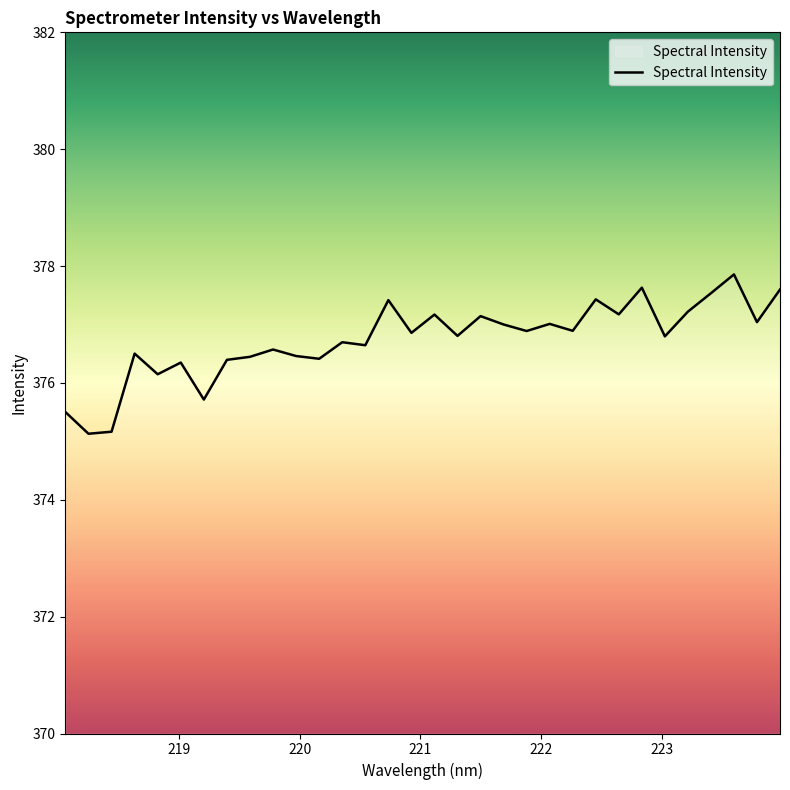

What is the smallest value displayed?

375.1